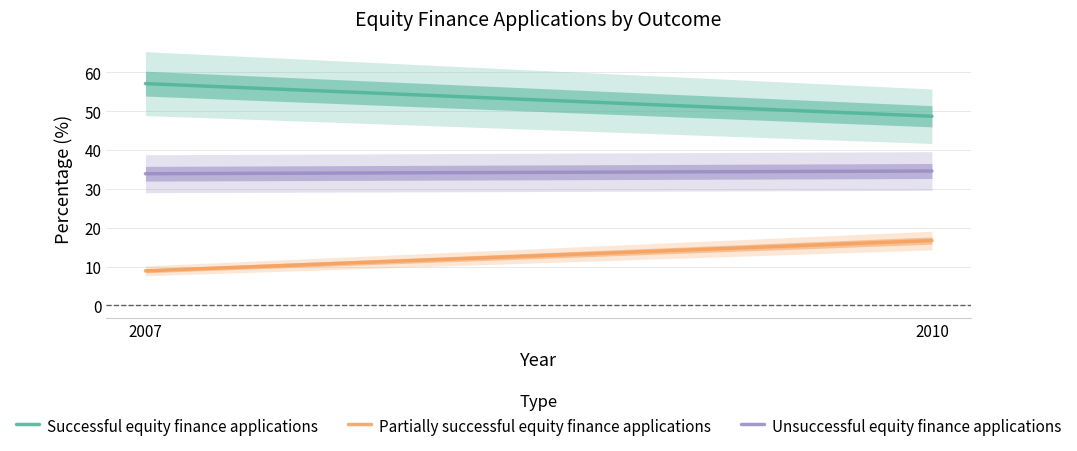

Which category has the highest value in the Unsuccessful equity finance applications series?

2010